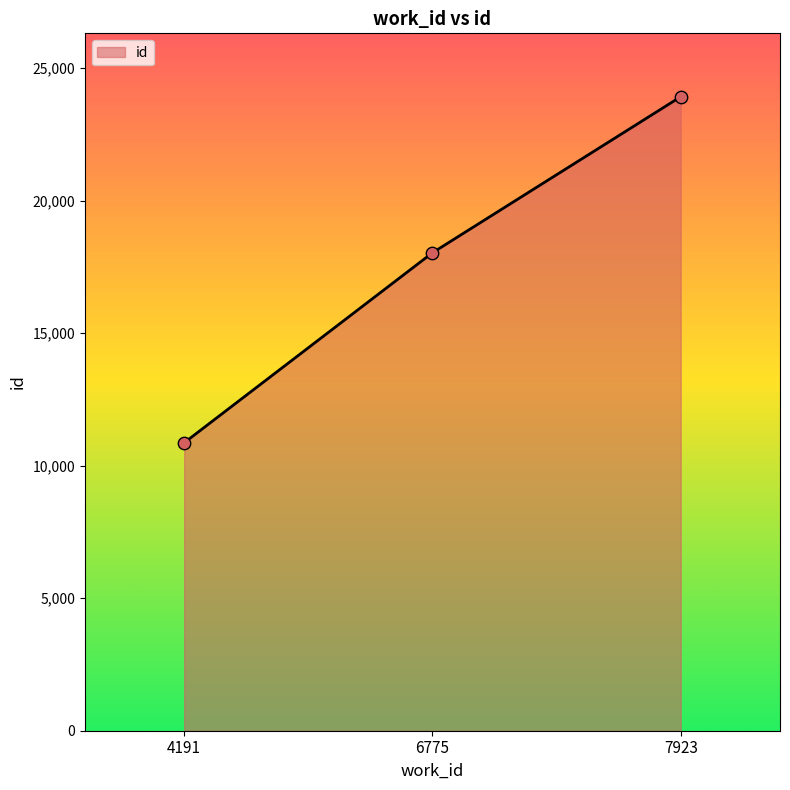

What is the change in value from 4191 to 6775?

+7167